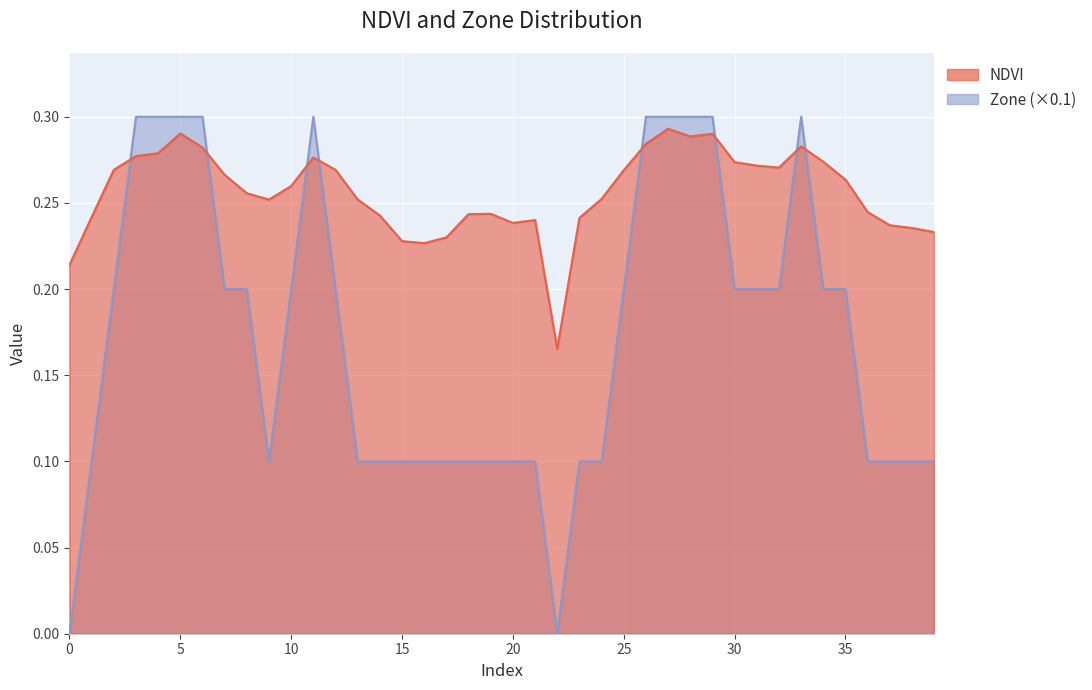

Is it true that NDVI equals 0.1 at 32?

False